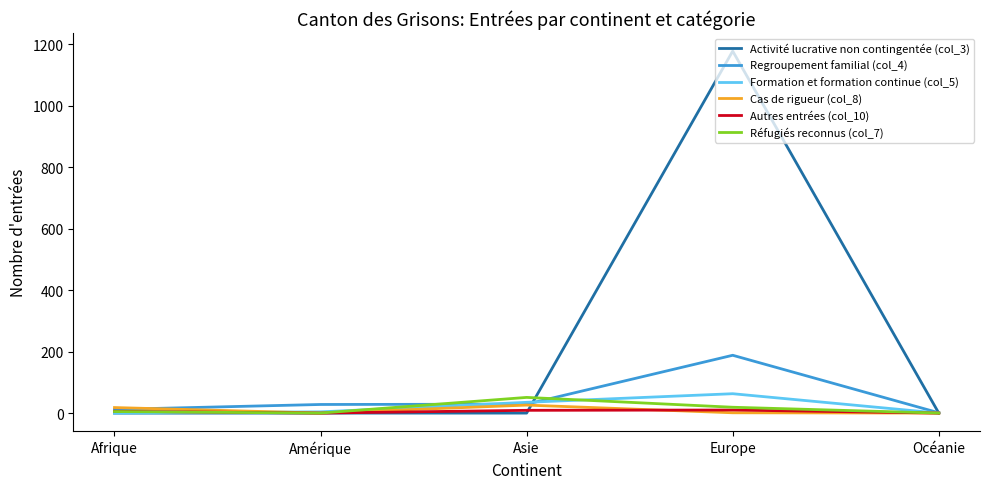

Which series has the largest range (max minus min)?

Activité lucrative non contingentée (col_3)